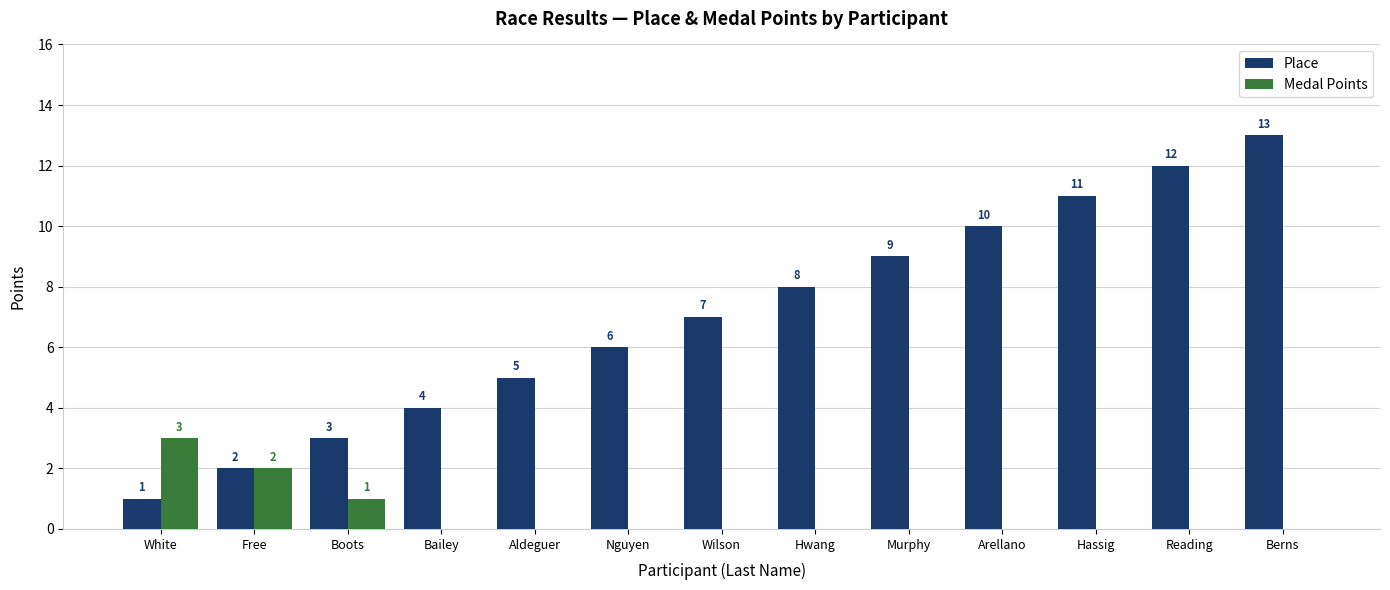

What is the approximate value of Place at Hwang?

8